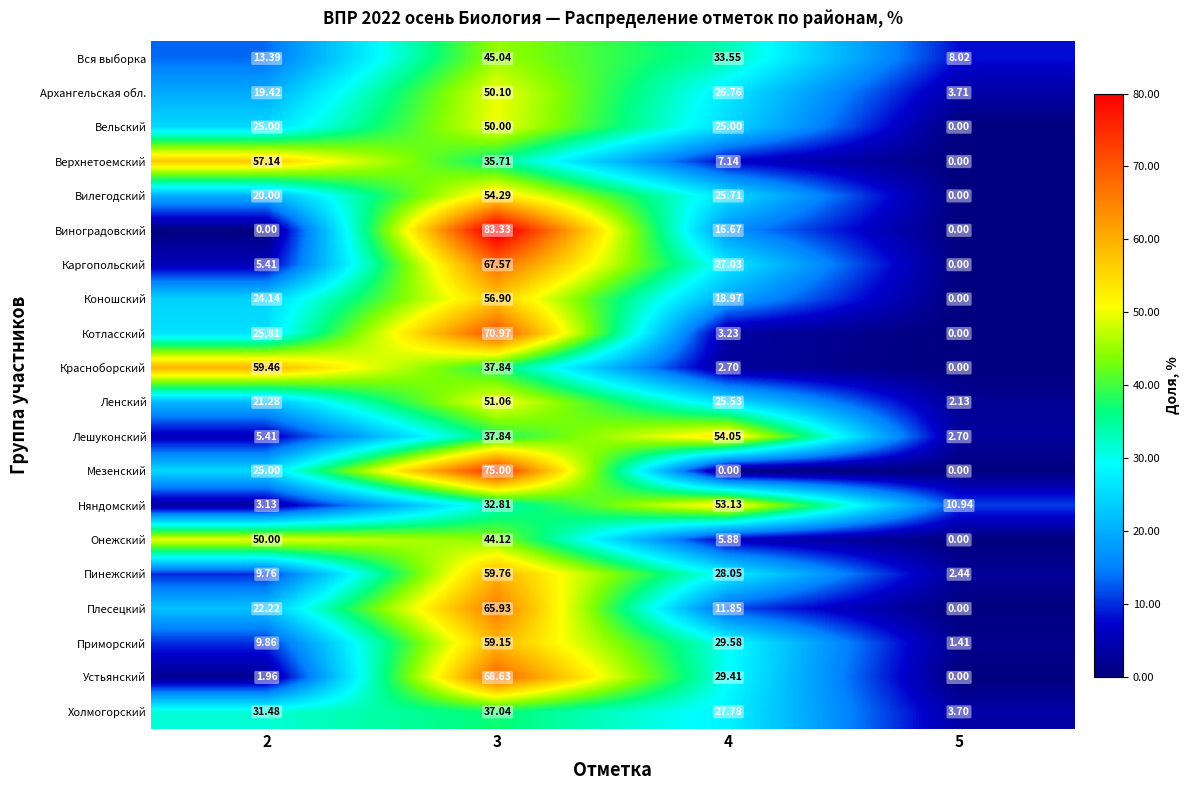

Which series has the widest spread of values?

Виноградовский